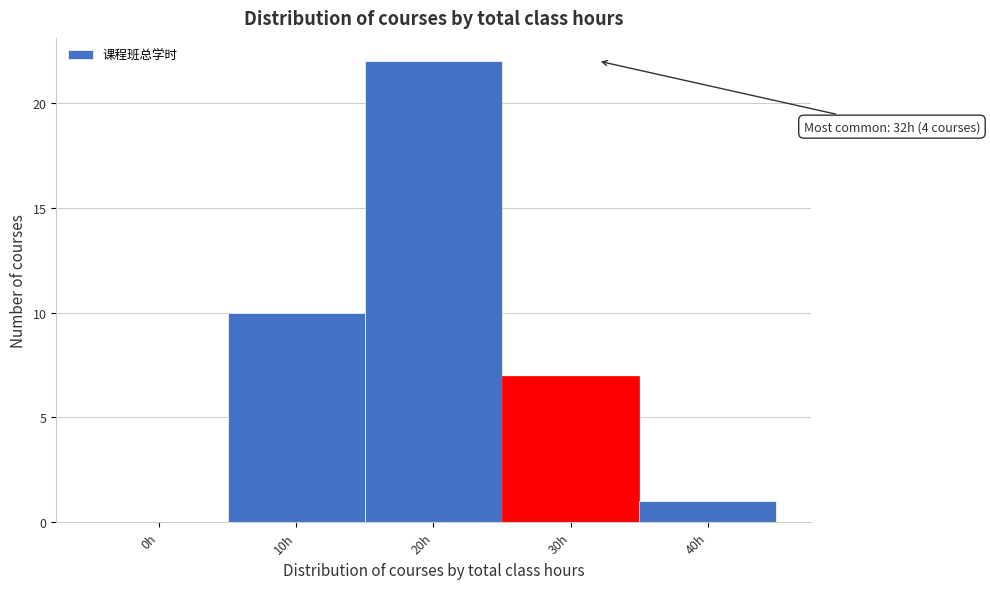

Reading left to right, transcribe all the data shown in this chart.

0h=0	10h=10	20h=22	30h=7	40h=1